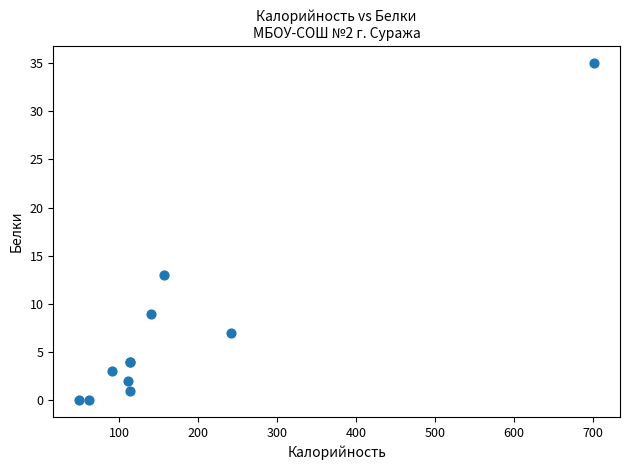

What Y value in the scatter plot is closest to 17?

13